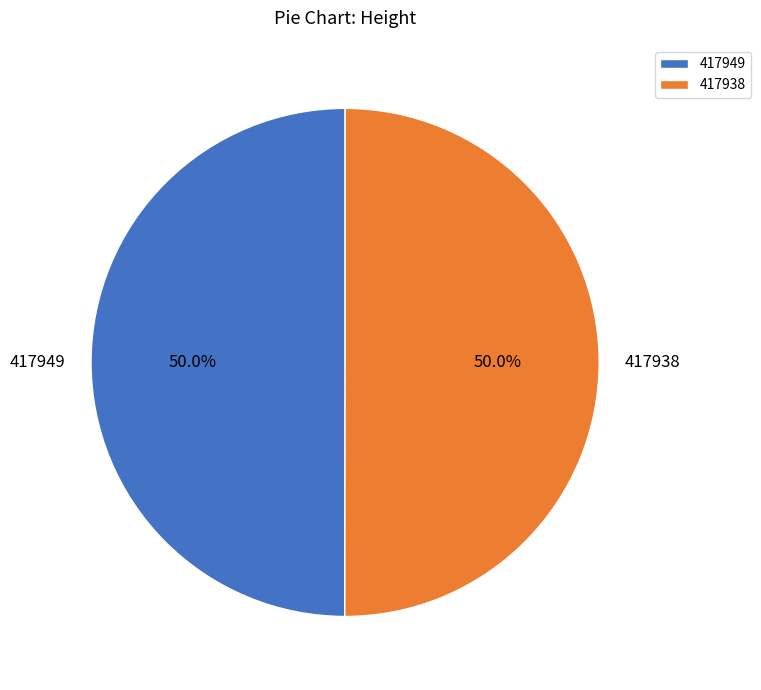

Approximately how many times larger is the value at 417938 compared to 417949?

1.0